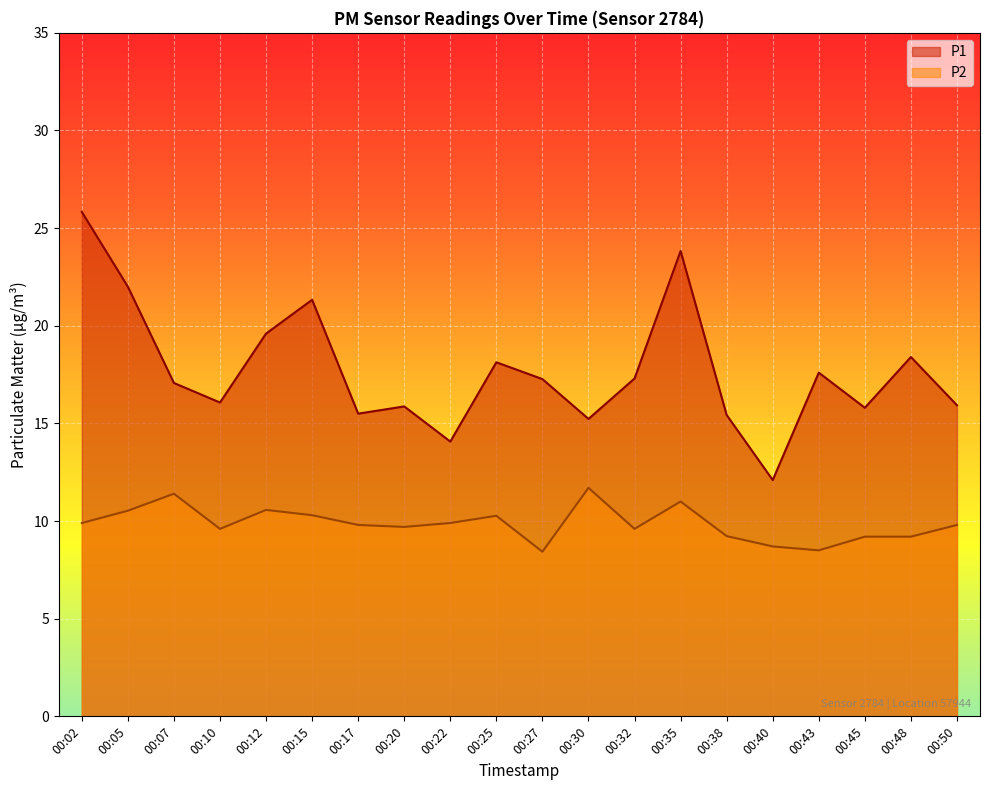

What is the lowest value of the P2 series?

8.4